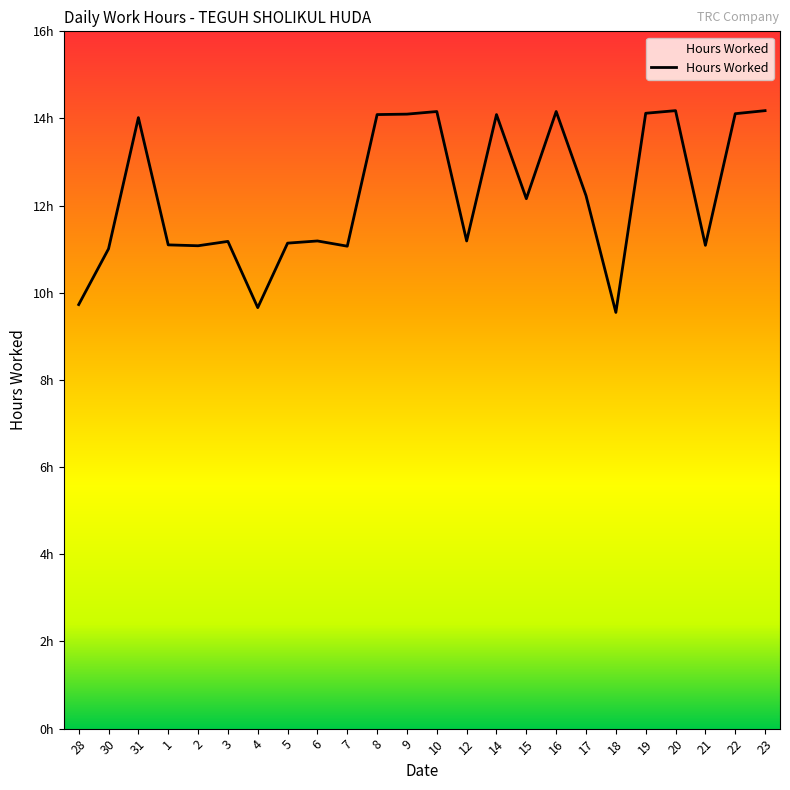

Does the chart display data point markers on the line(s)?

No